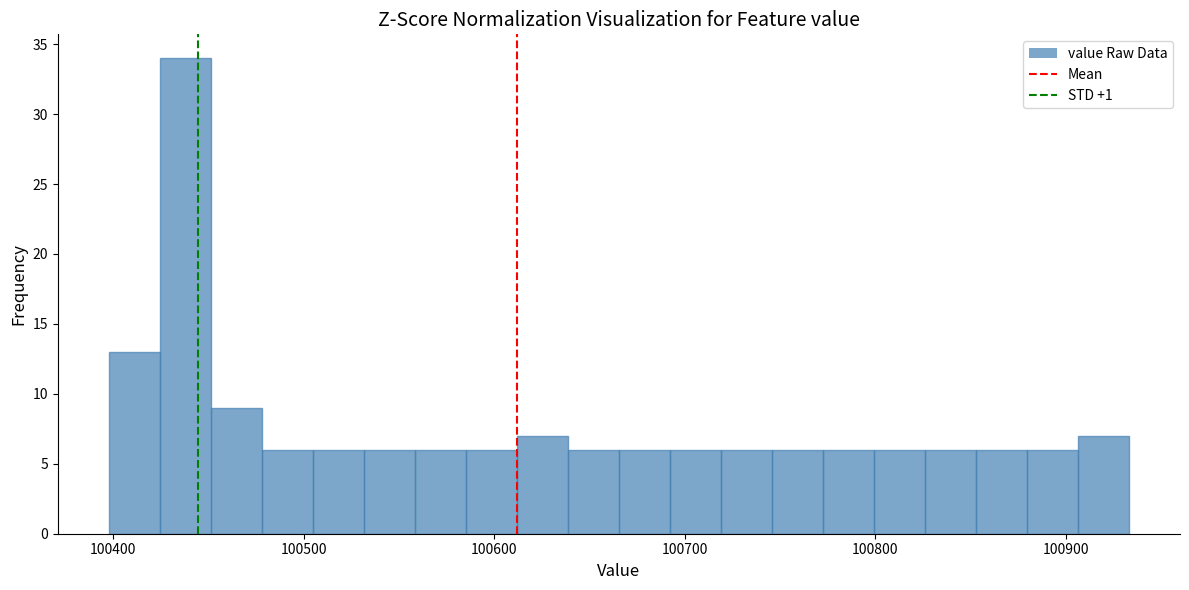

Read against the x-axis, roughly where is the centre of the tallest bar?

100440